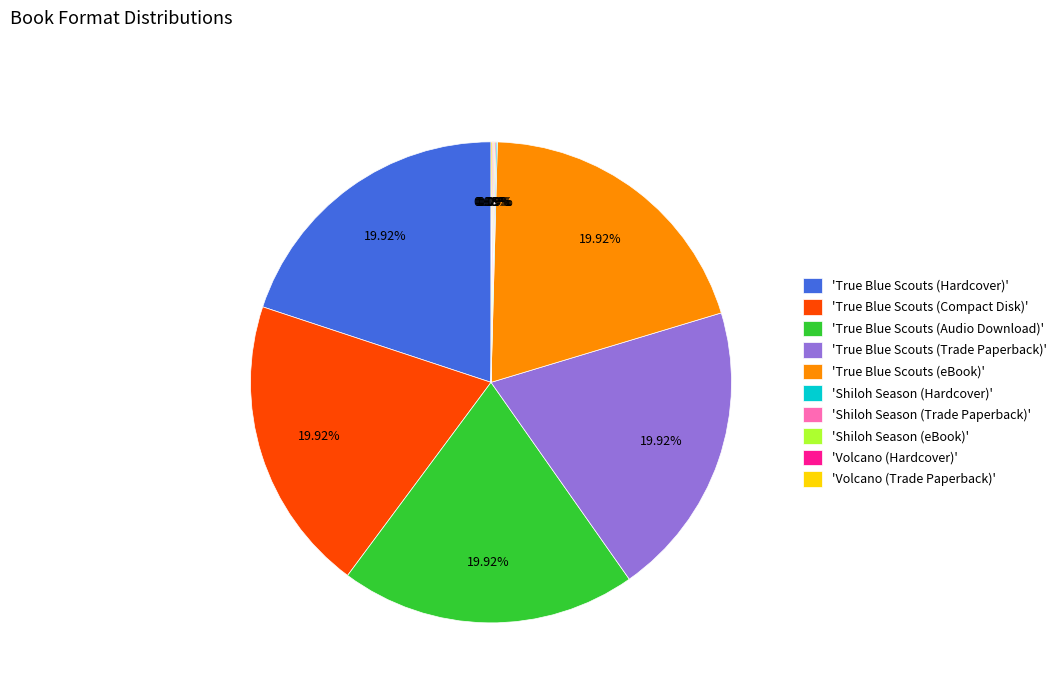

Is there any slice that represents more than half of the pie?

No